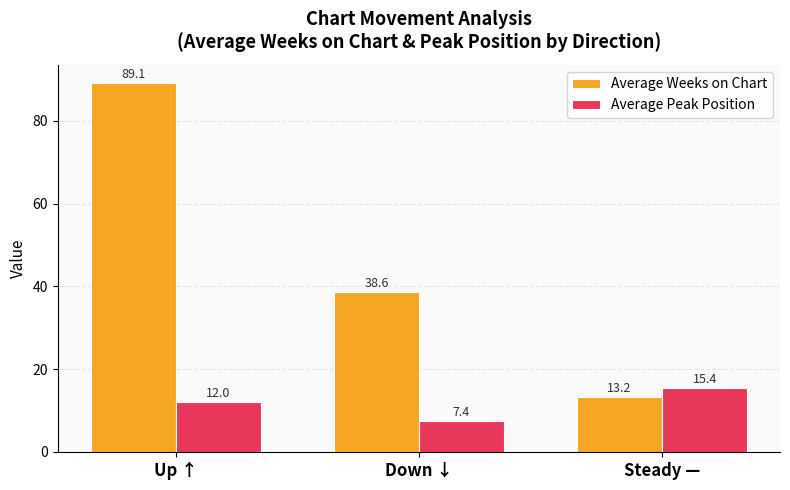

Which label corresponds to the smallest value in the chart?

Down ↓